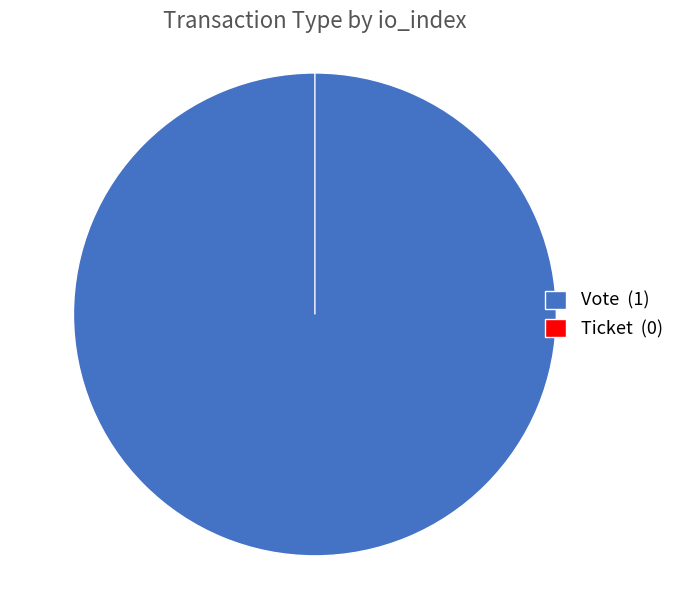

How many slices are in this pie chart?

2